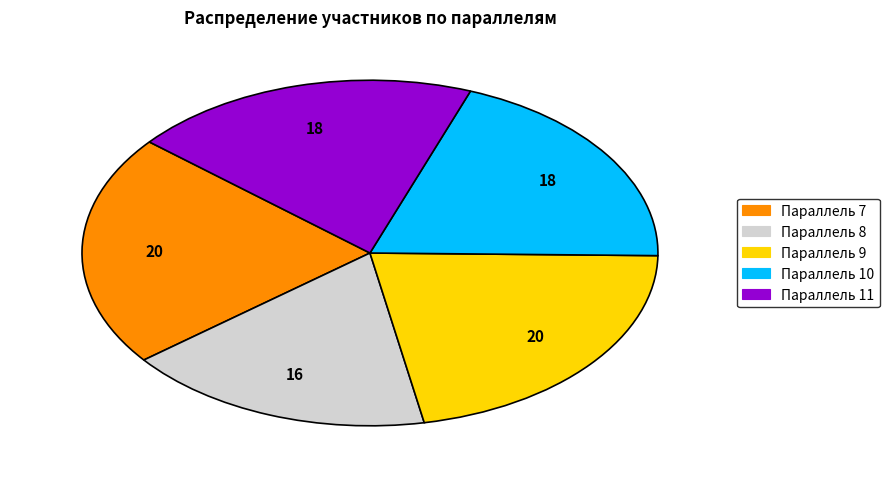

Is there any slice that represents more than half of the pie?

No